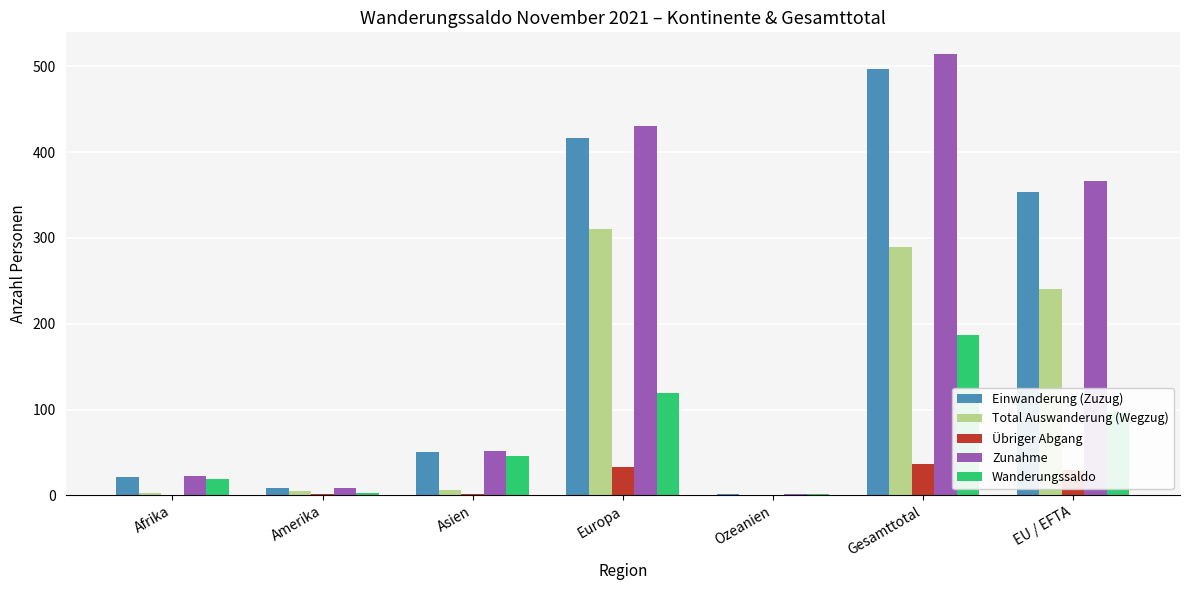

What is the sum of the Wanderungssaldo values at Afrika and Ozeanien?

20